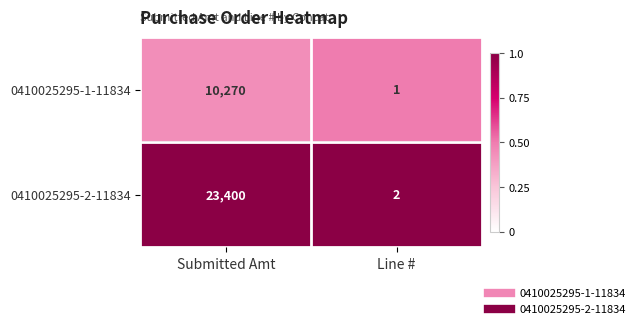

Is it true that 0410025295-2-11834 equals 3 at Line #?

False